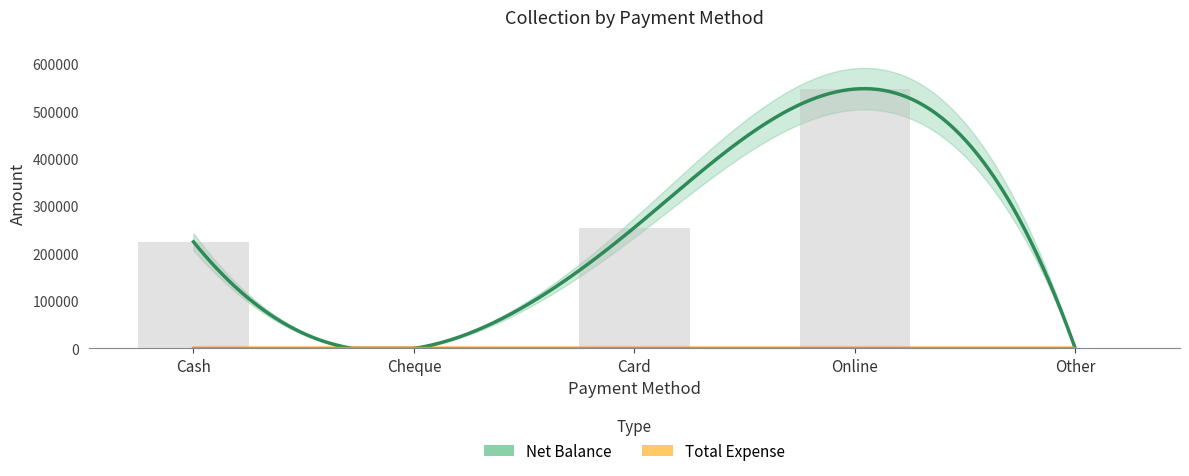

How many positive values are there?

3